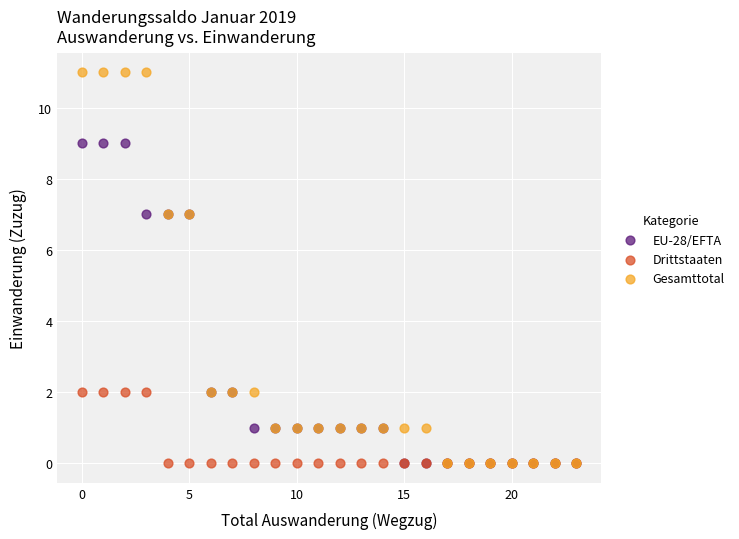

Which series has the widest spread of Y values?

Gesamttotal